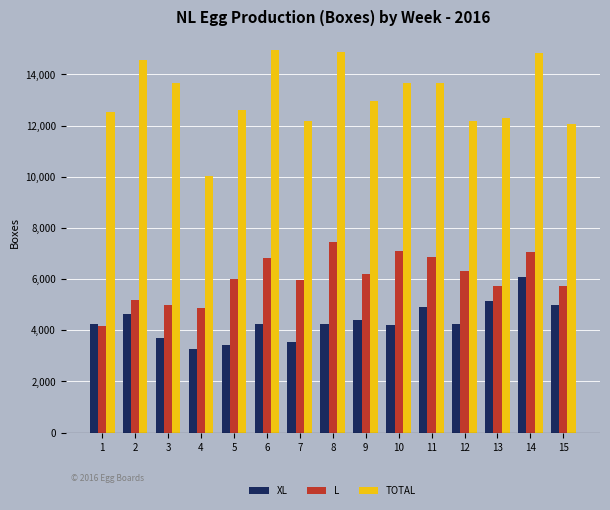

What is the smallest value displayed?

3280